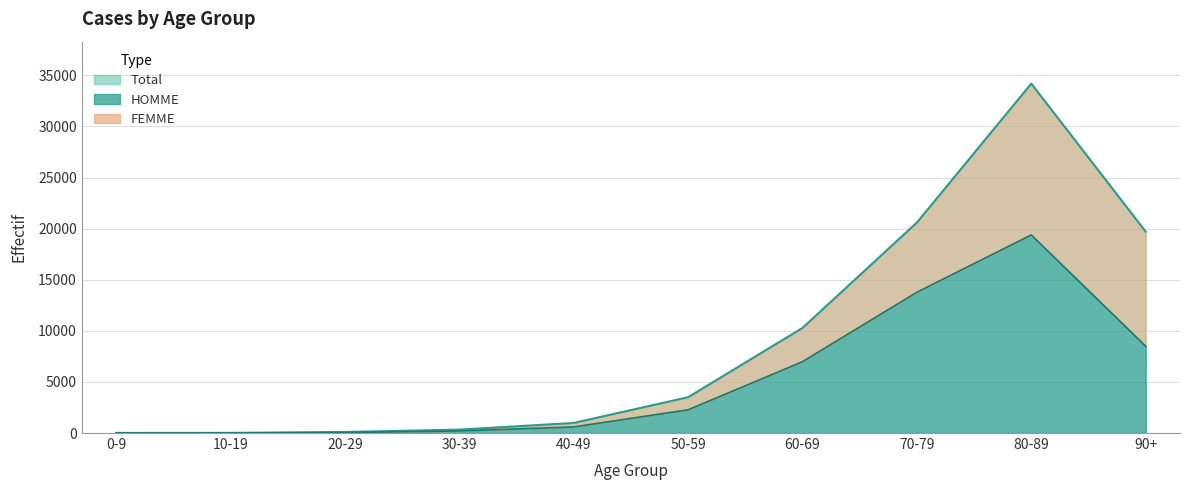

How many categories are shown in the chart?

10